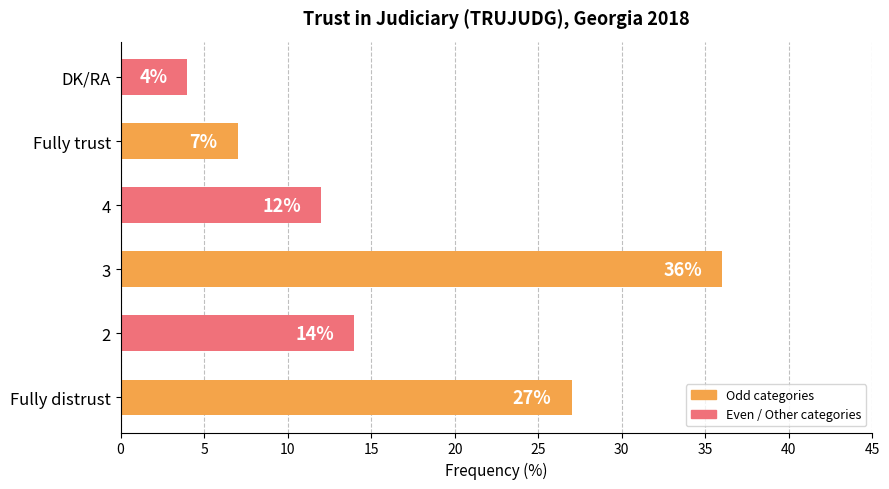

Approximately how many times larger is the value at DK/RA compared to 4?

0.3